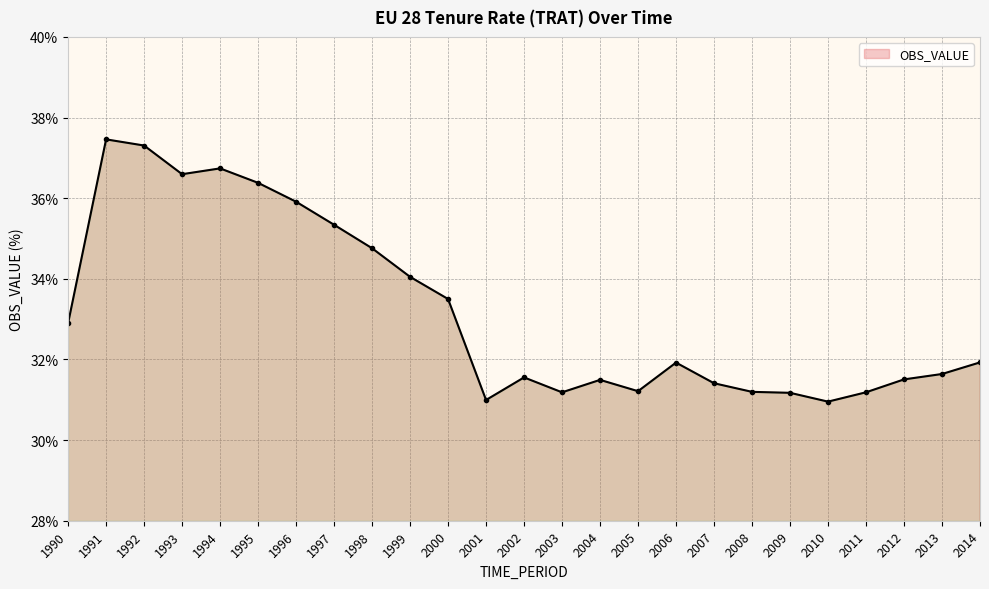

What is the sum of the values at 1996 and 1997?

71.3